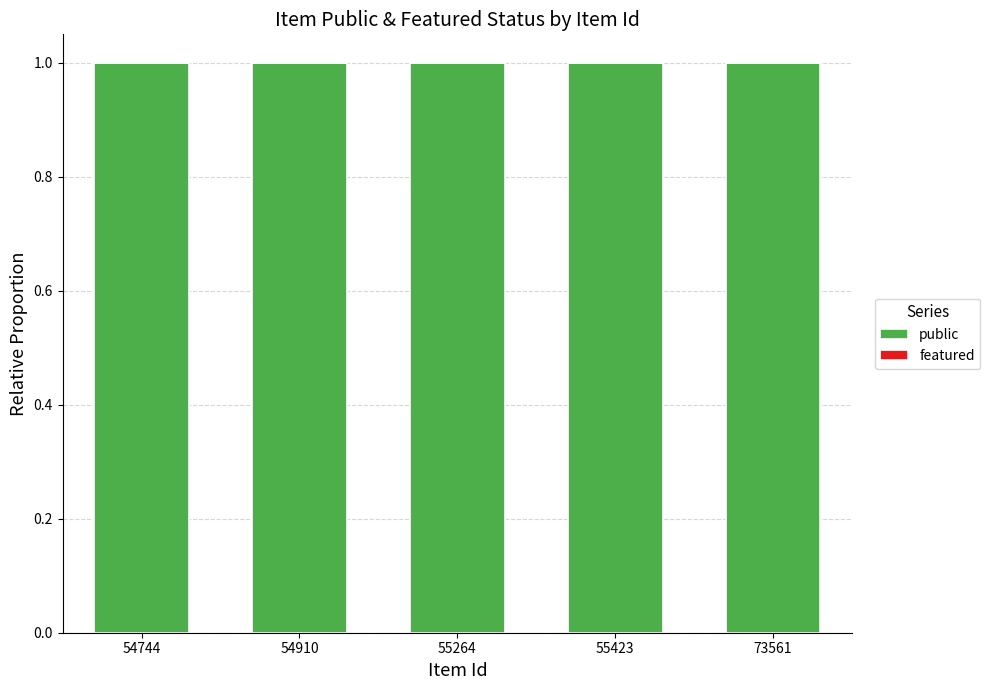

What are all the series names shown in the legend?

public, featured